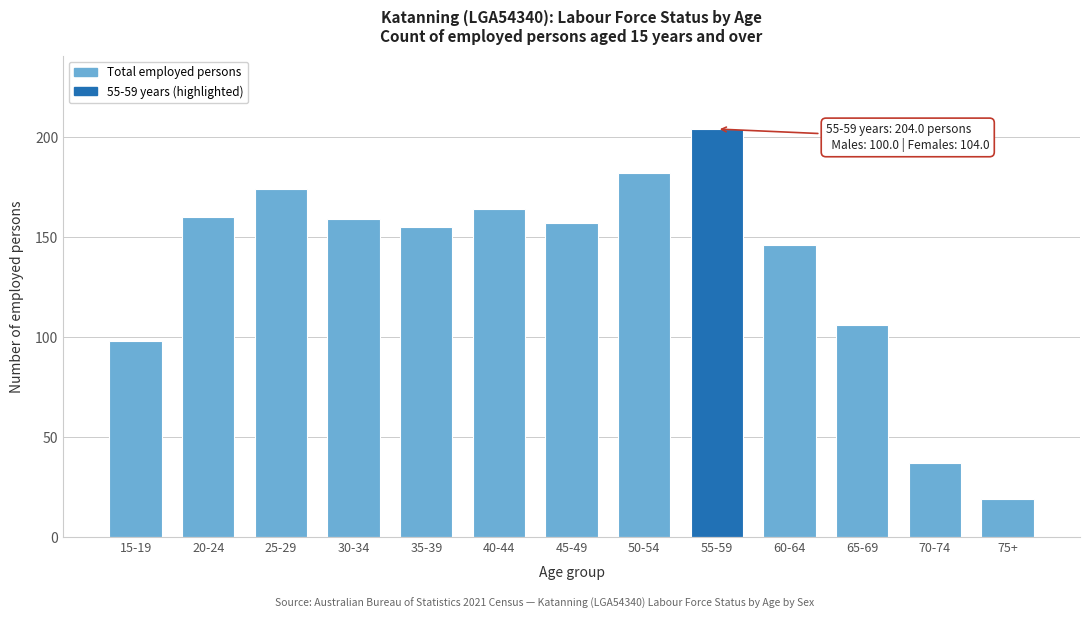

Reading right to left, list all the values displayed in this chart.

19	37	106	146	204	182	157	164	155	159	174	160	98